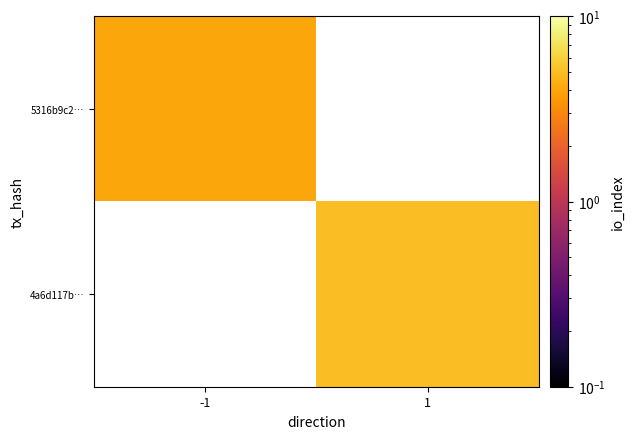

List the series in order of their peak value, highest first.

4a6d117b…, 5316b9c2…